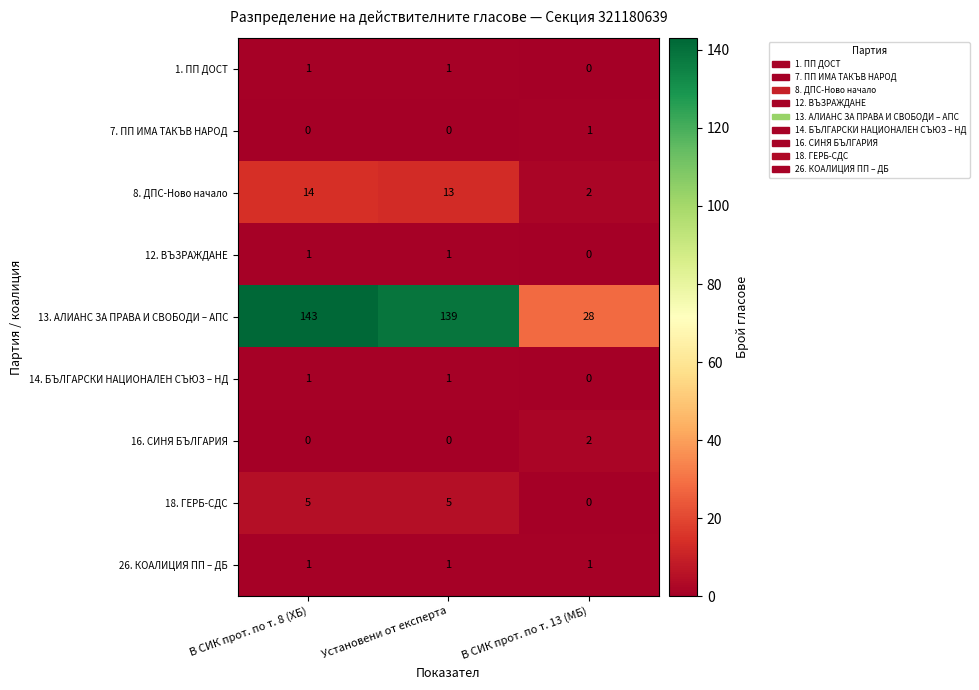

At how many categories does at least one series exceed 95?

2